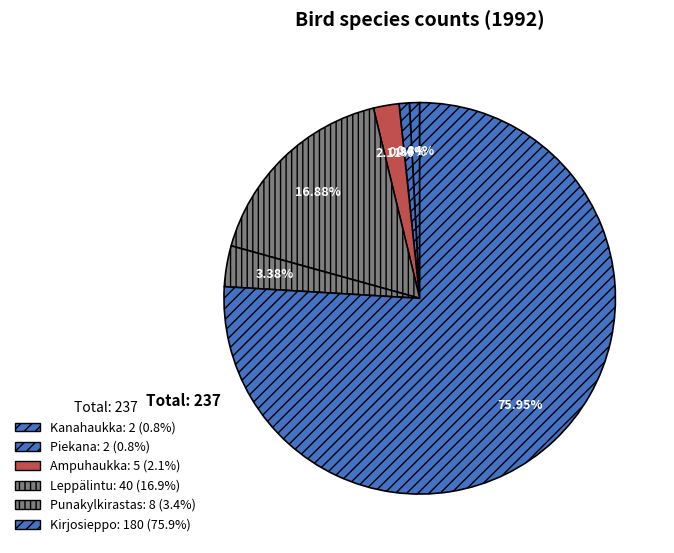

To the nearest percent, what is the difference between the Ampuhaukka and Leppälintu slice percentages?

15%